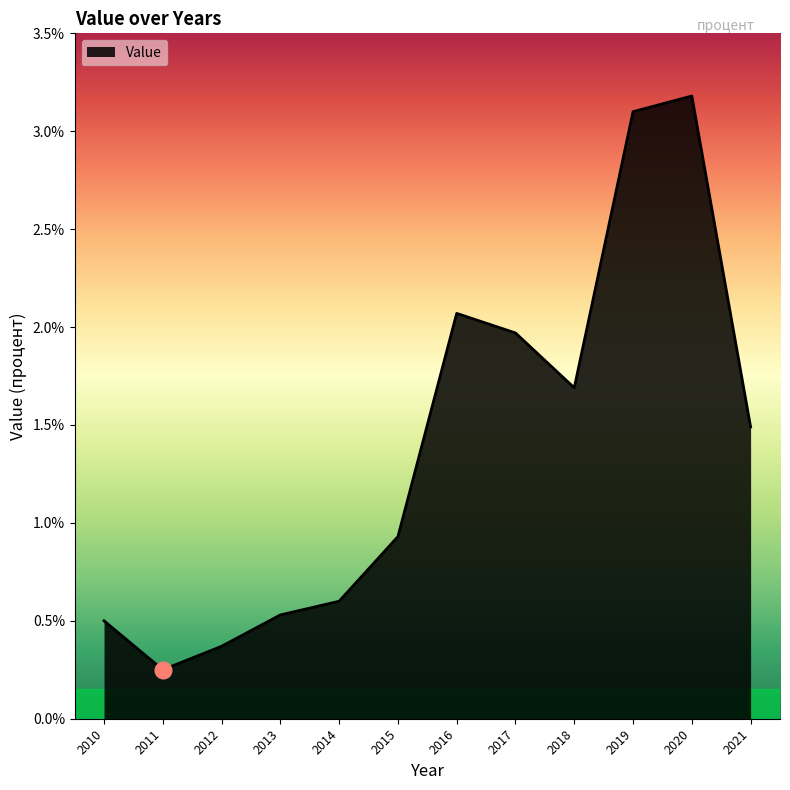

The value at 2014 is 0.6. True or false?

True